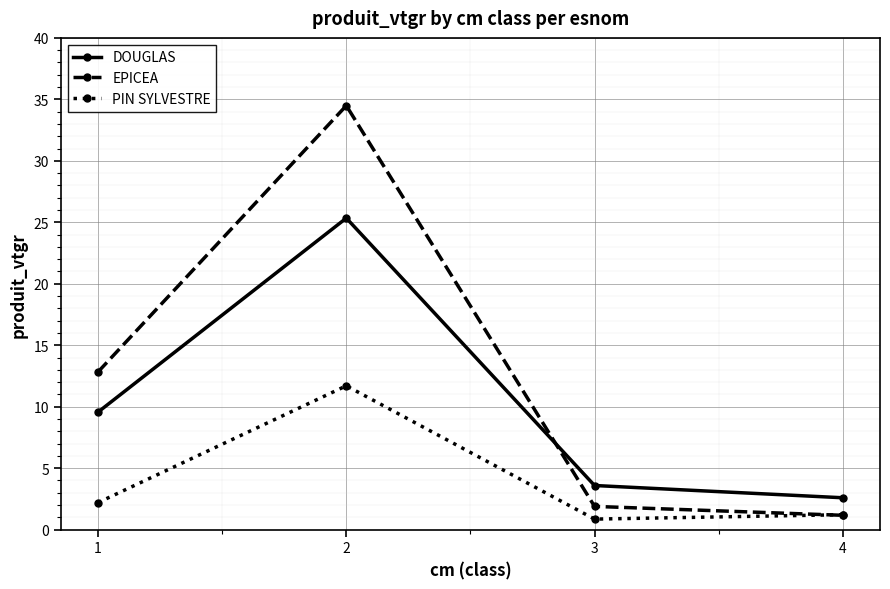

Does the chart display data point markers on the line(s)?

Yes